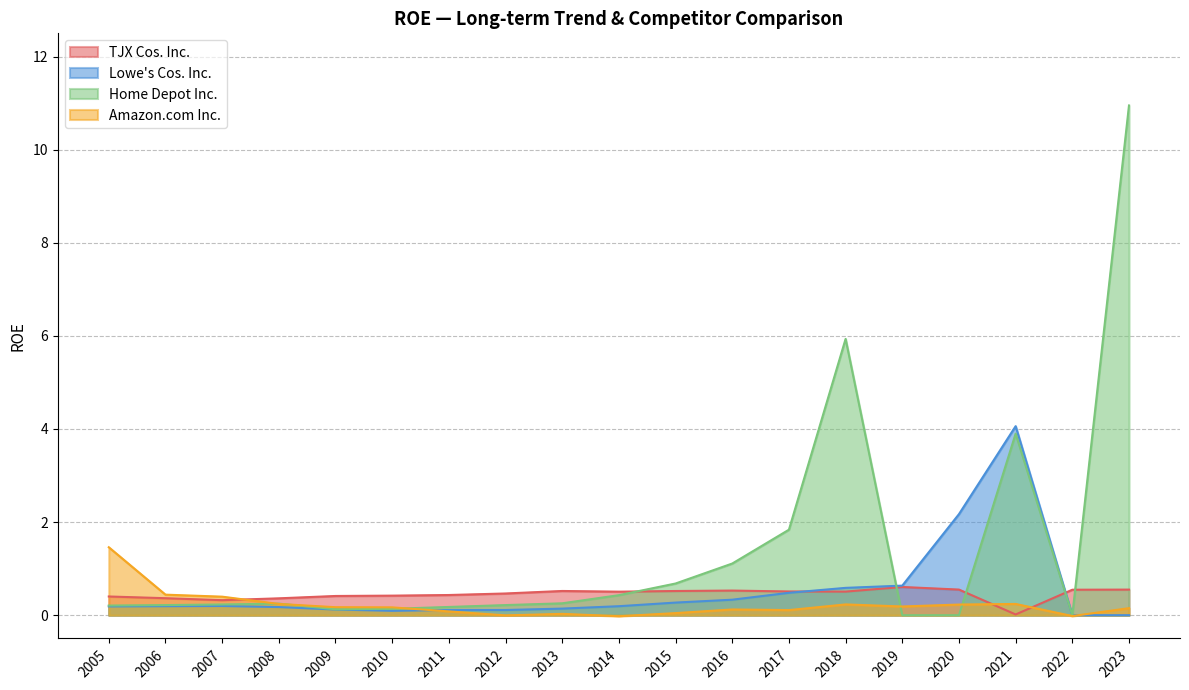

Between 2005 and 2017, which series saw the biggest shift?

Home Depot Inc.